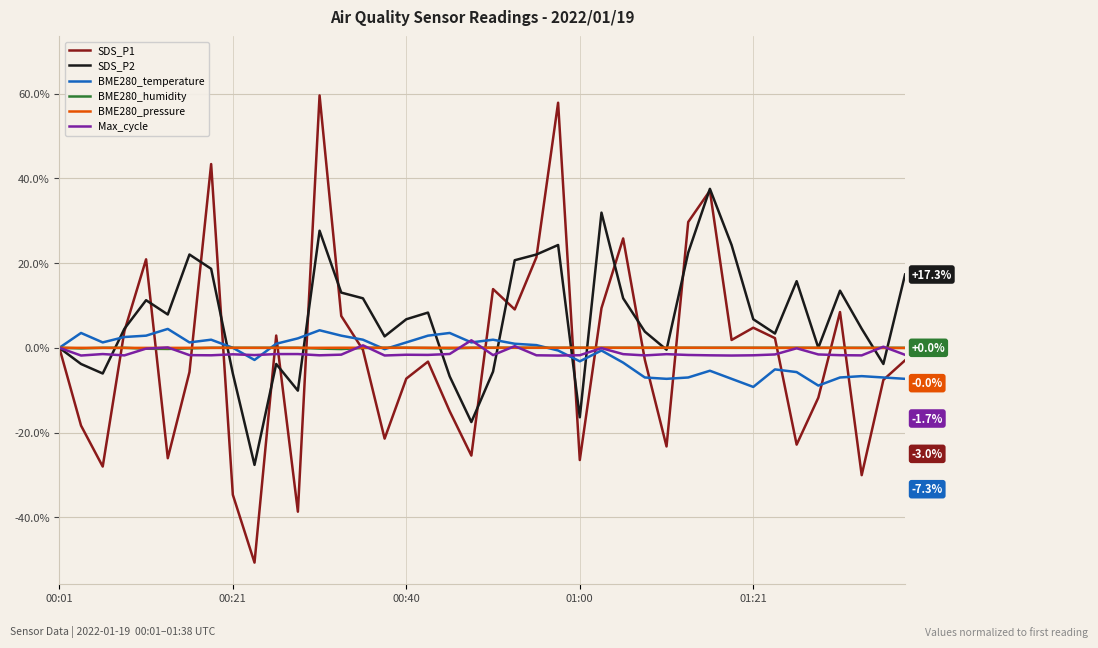

Which series has the largest range (max minus min)?

SDS_P1